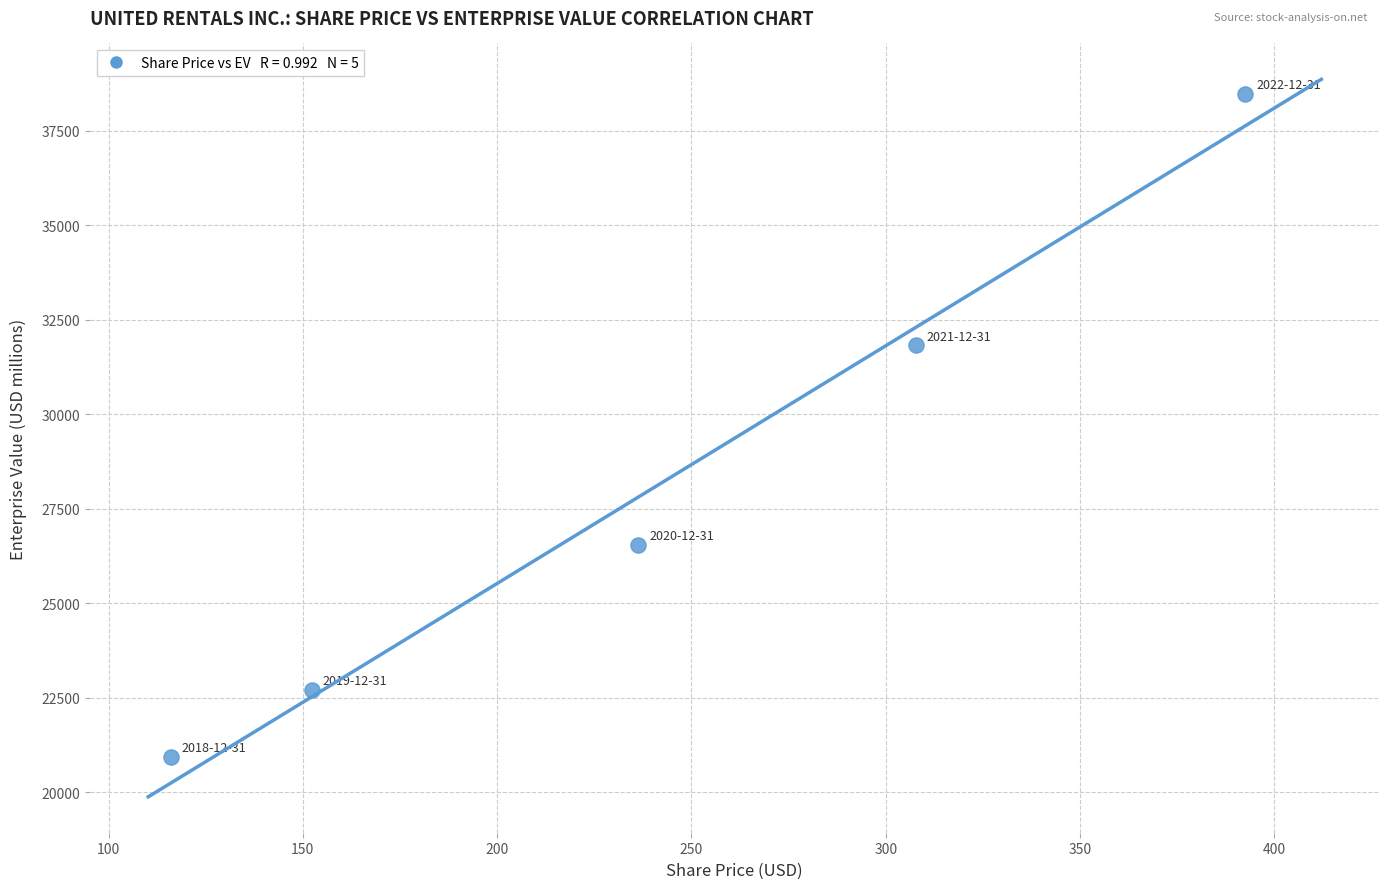

What Y value in the scatter plot is closest to 29712?

31830